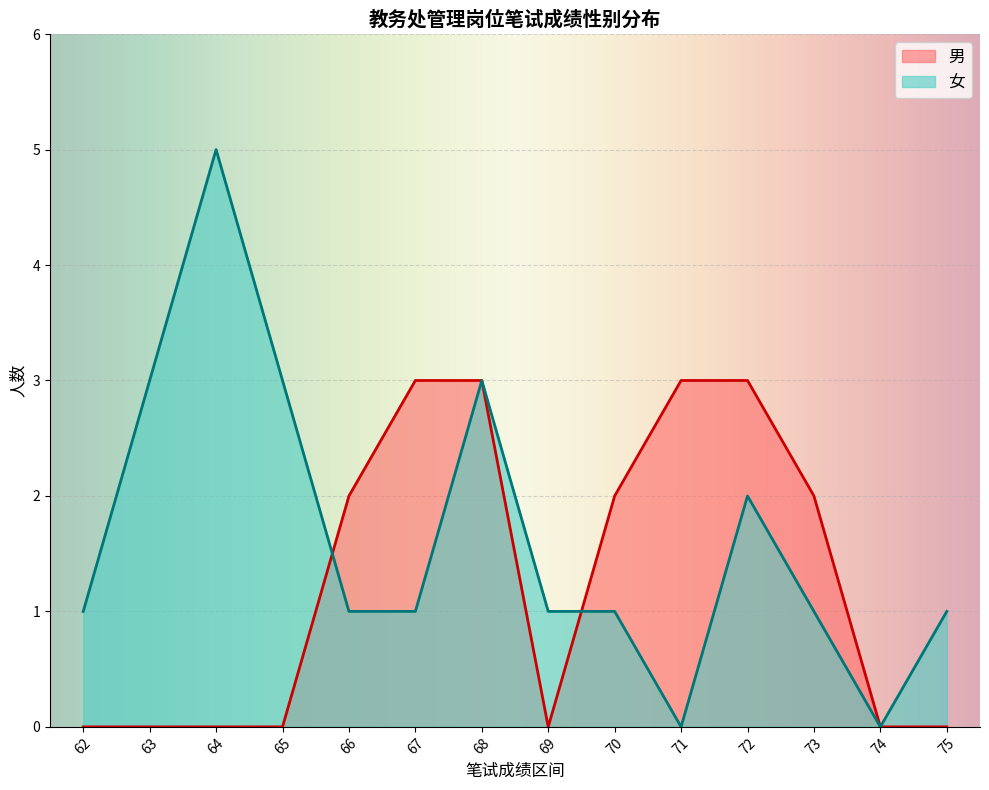

What is the difference between the highest and lowest values at 71?

3